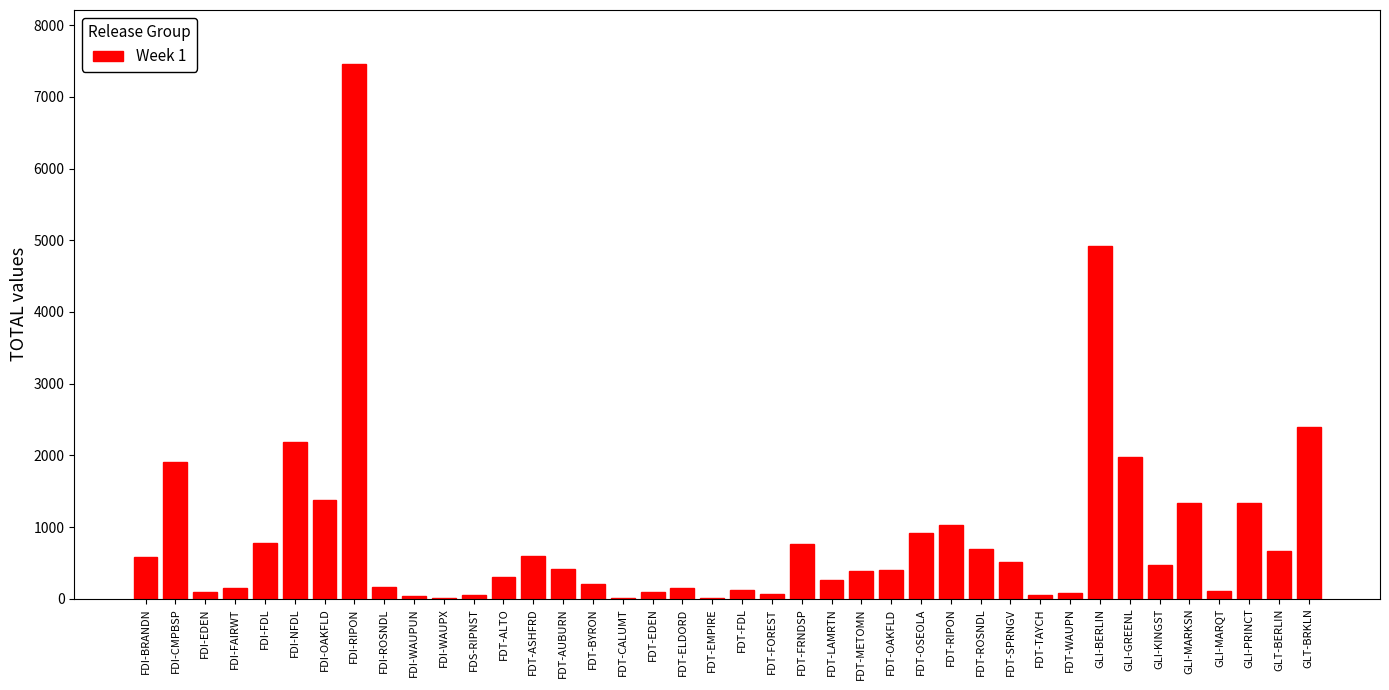

What is the change in value from FDT-OSEOLA to GLI-KINGST?

-447